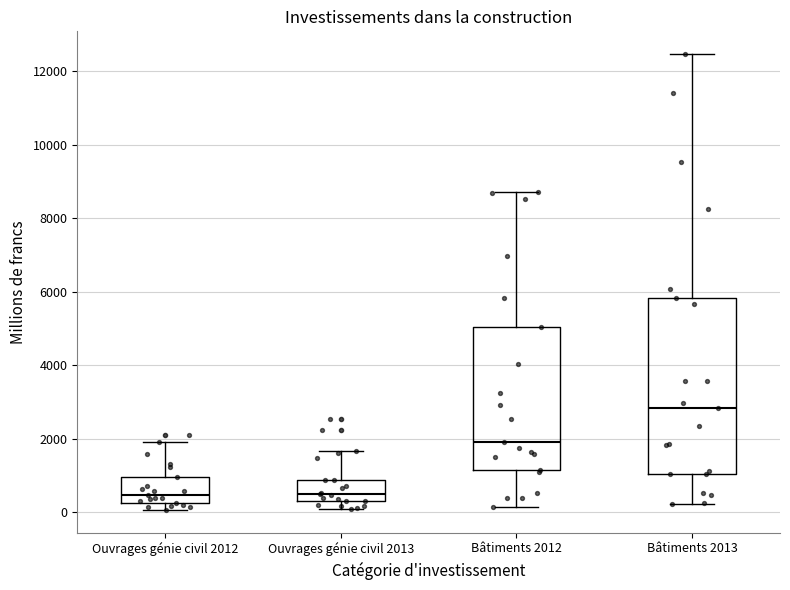

Reading left to right, read every box against the y-axis: the position of its median line, the range the box covers, and the ends of its whiskers. The values are not printed on the chart, so give them approximately, as read against the axis.

Ouvrages génie civil 2012: median 400, box 200 to 1000, whiskers 0 to 2000
Ouvrages génie civil 2013: median 400, box 200 to 800, whiskers 0 to 1600
Bâtiments 2012: median 2000, box 1200 to 5000, whiskers 200 to 8800
Bâtiments 2013: median 2800, box 1000 to 5800, whiskers 200 to 12400